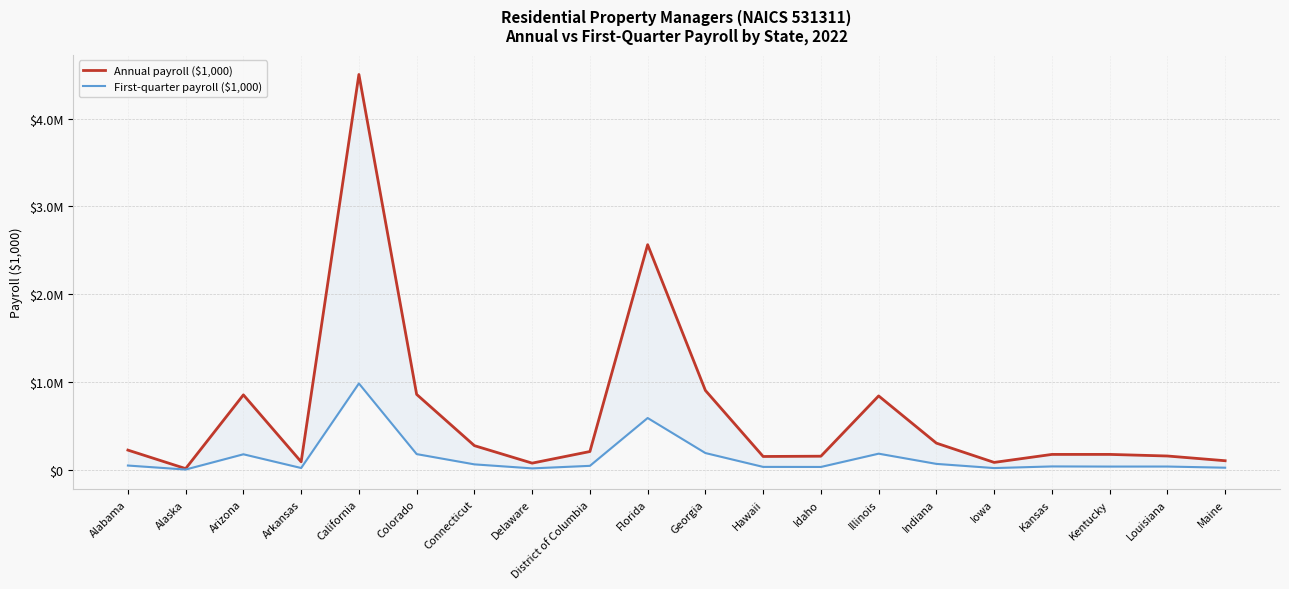

Between Maine and Iowa, which is larger?

Maine